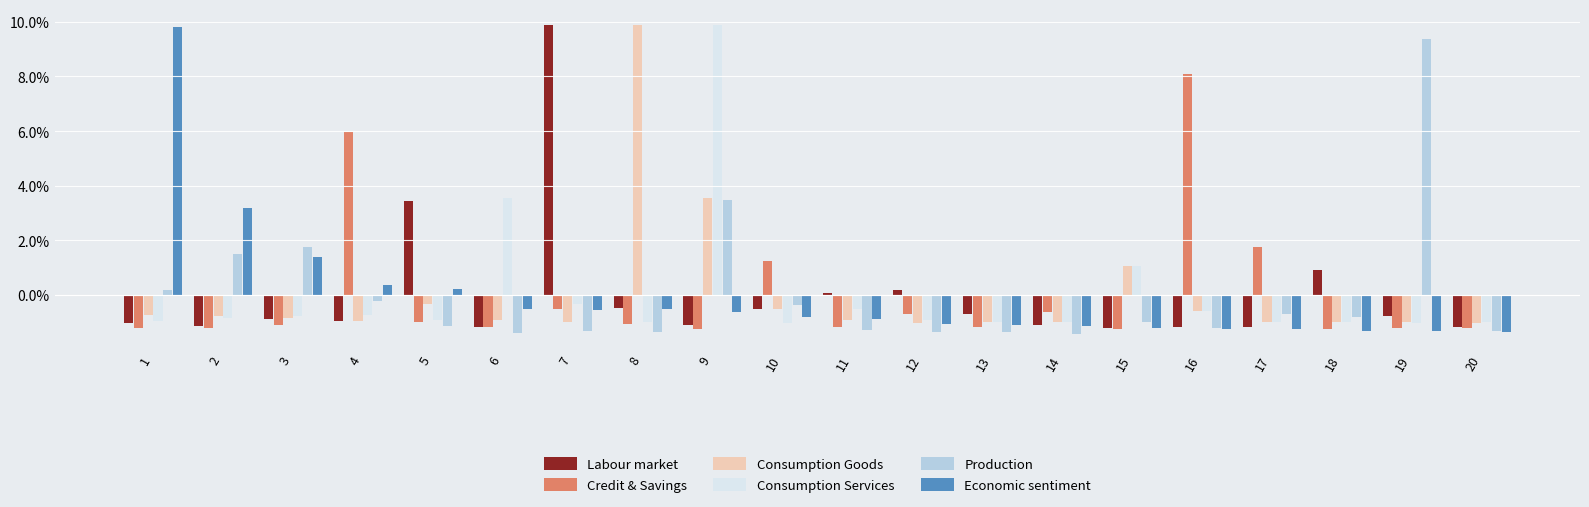

Which category has the highest value in the Consumption Services series?

9